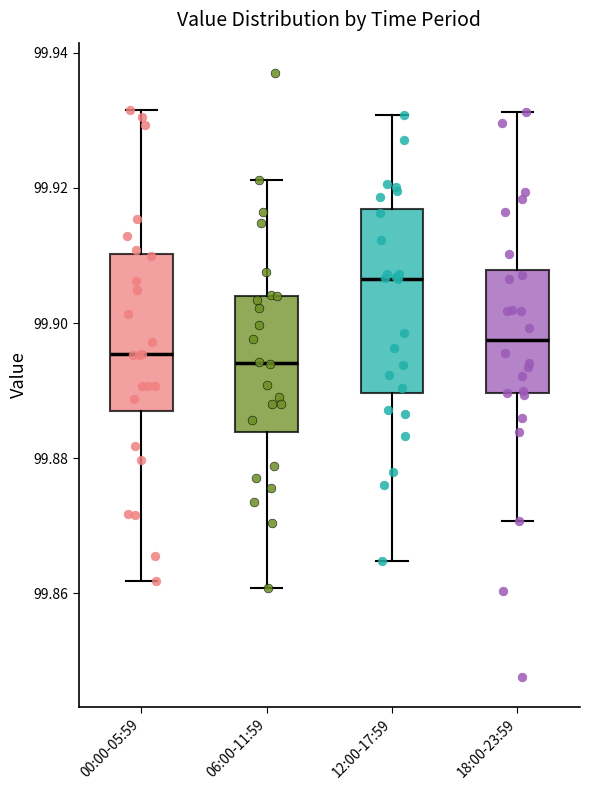

Reading left to right, transcribe this box plot: for each box, give where its median line is, the range the box spans, and where its two whiskers end, as read against the y-axis. The values are not printed on the chart, so give them approximately, as read against the axis.

00:00-05:59: median 99.896, box 99.888 to 99.910, whiskers 99.862 to 99.932
06:00-11:59: median 99.894, box 99.884 to 99.904, whiskers 99.860 to 99.922
12:00-17:59: median 99.906, box 99.890 to 99.916, whiskers 99.864 to 99.930
18:00-23:59: median 99.898, box 99.890 to 99.908, whiskers 99.870 to 99.932